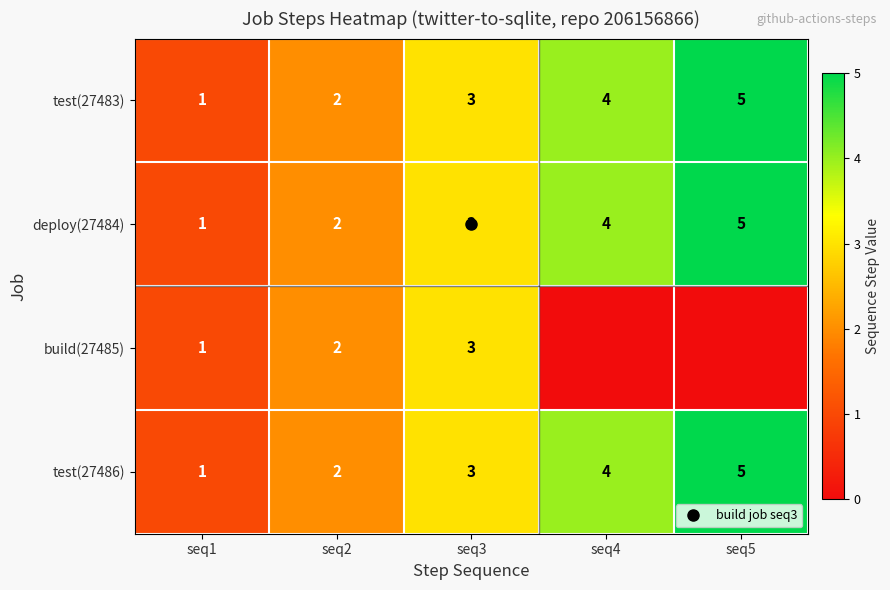

Is the value of test(27486) at seq1 greater than the value of deploy(27484) at seq4?

No